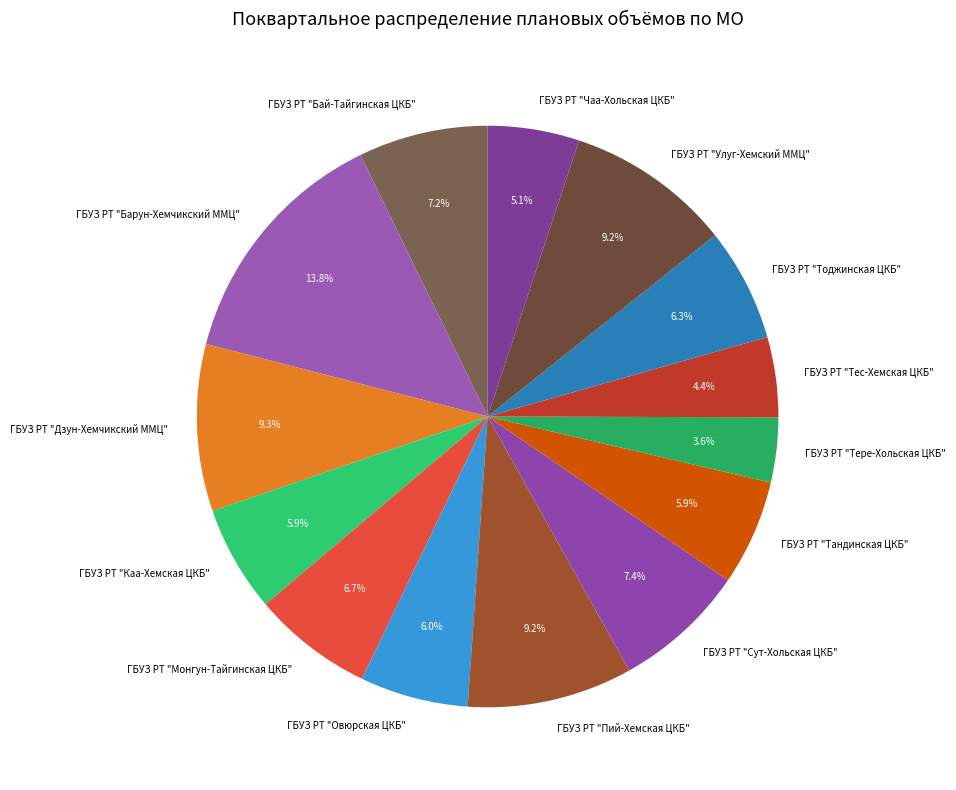

What percentage is NOT represented by ГБУЗ РТ "Бай-Тайгинская ЦКБ"?

92.8%